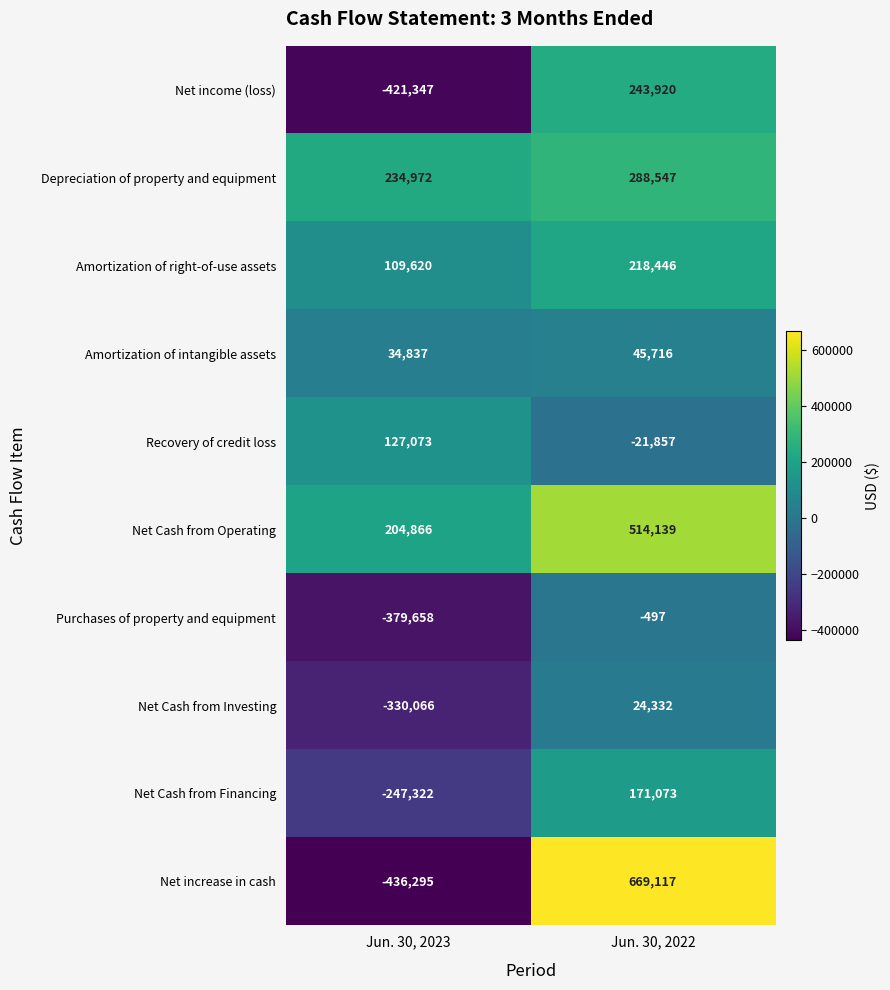

Which series has the widest spread of values?

Net increase in cash